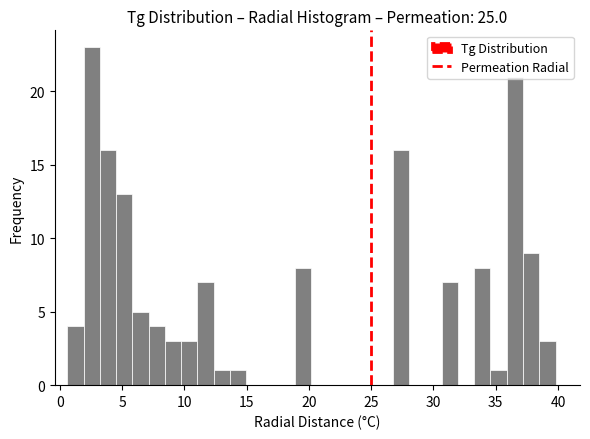

Around what value on the x-axis is the tallest bar? Give the approximate position of its centre, as read against the axis.

2.5